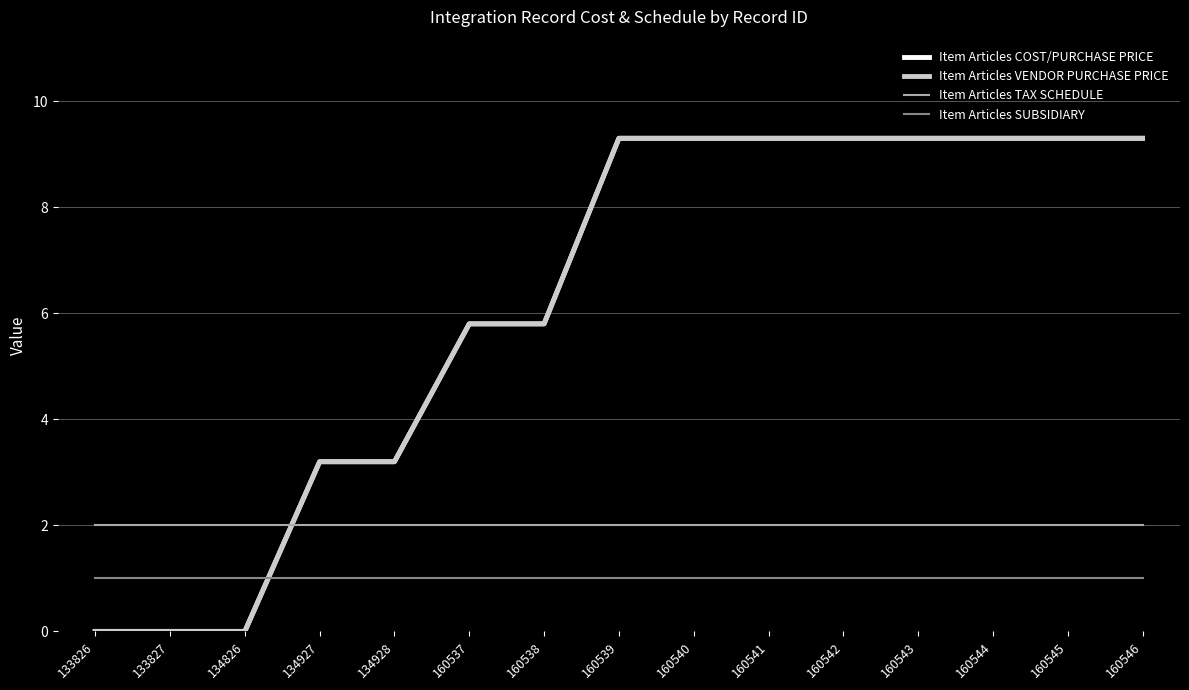

Does the chart have visible grid lines?

Yes